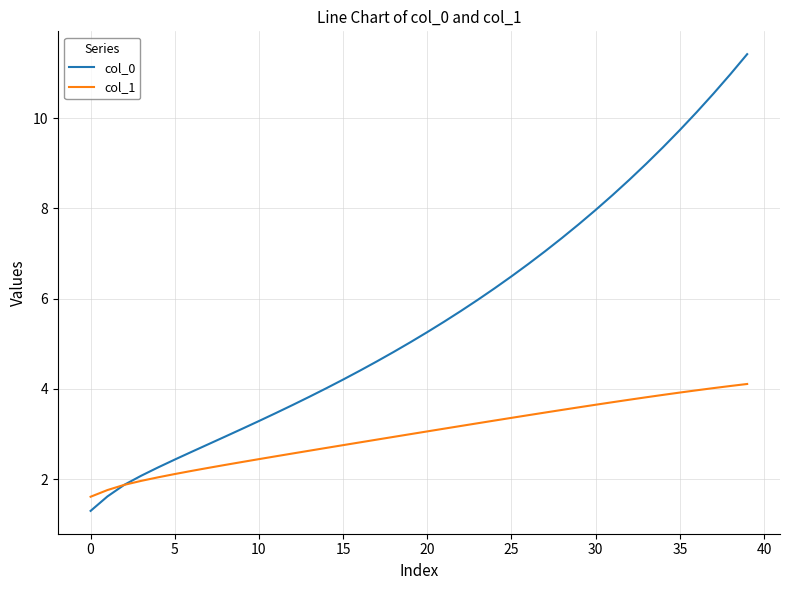

Count the number of categories in the chart.

40